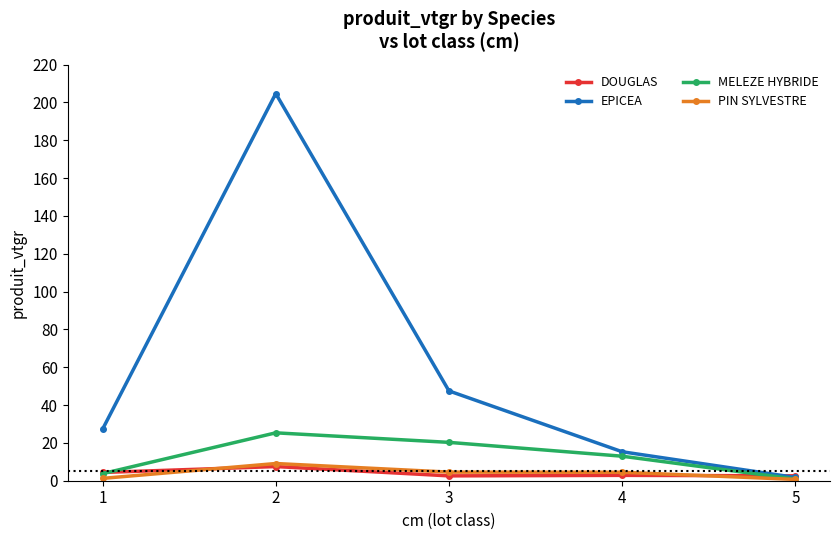

What is the highest value of the PIN SYLVESTRE series?

9.1